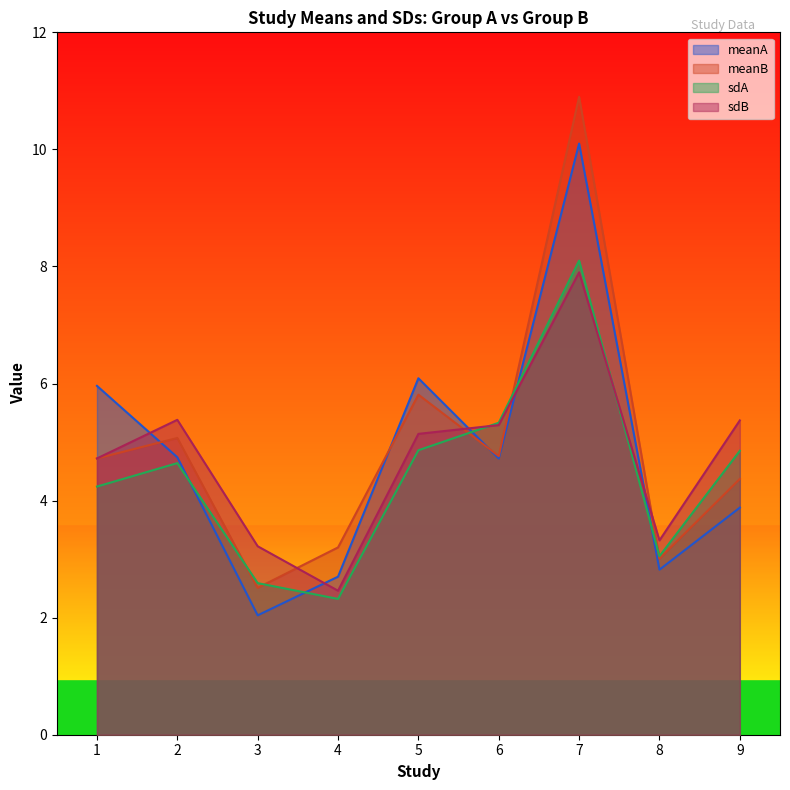

At which category is the sum across all series the highest?

7